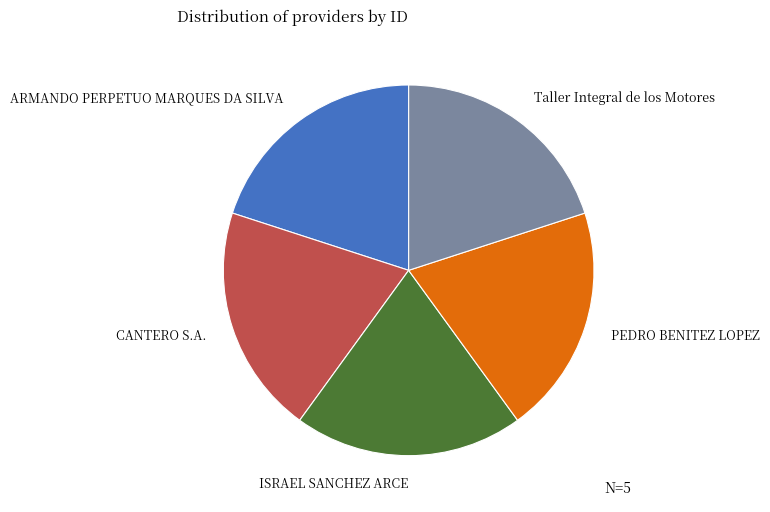

Approximately how many times larger is the value at ARMANDO PERPETUO MARQUES DA SILVA compared to PEDRO BENITEZ LOPEZ?

1.0